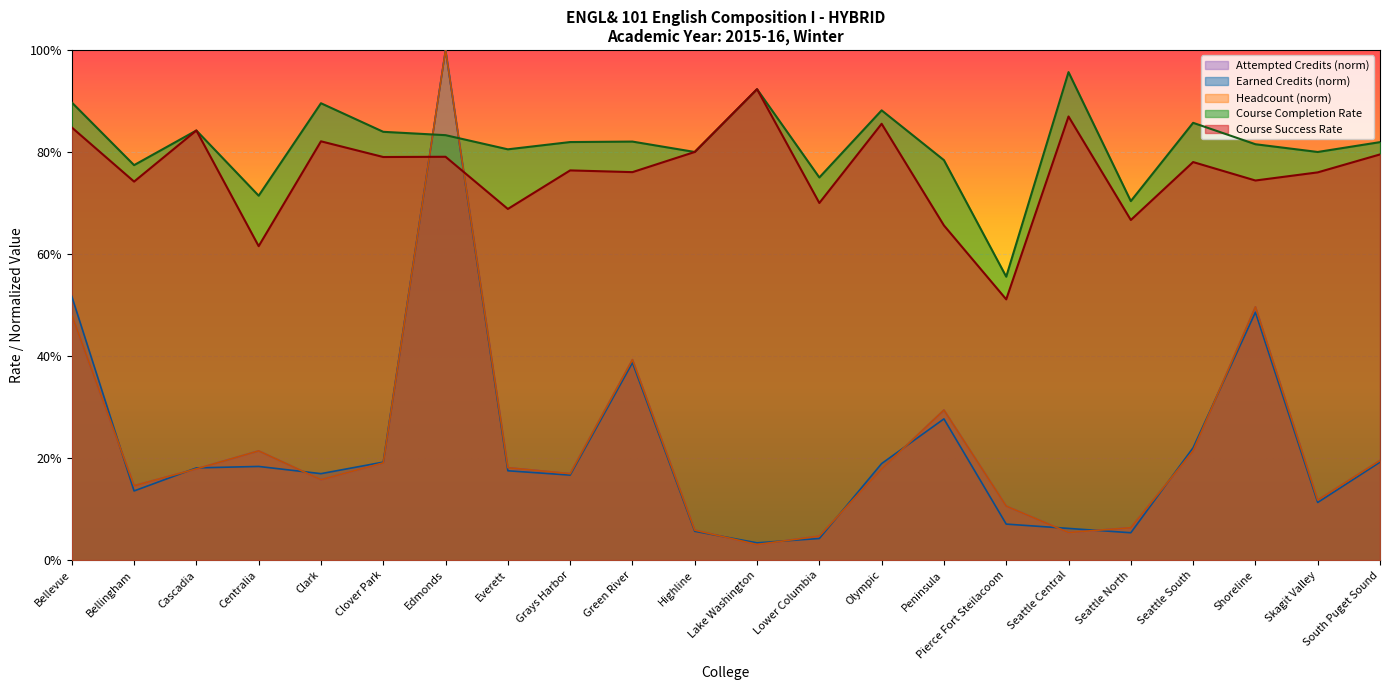

Which series changed the most between Edmonds and Seattle South?

Headcount